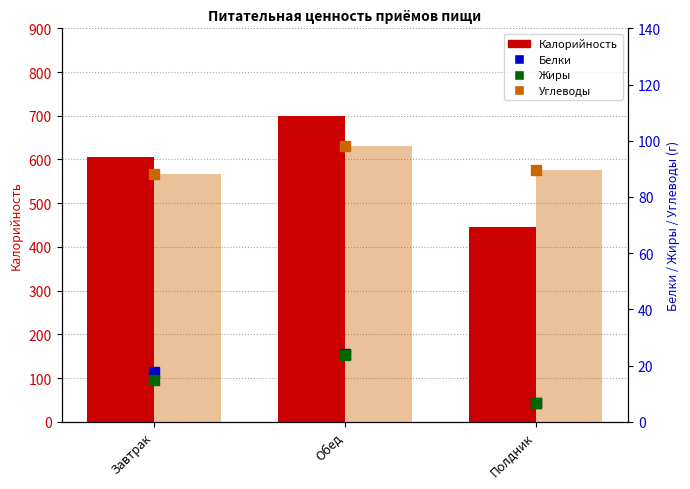

What are all the series names shown in the legend?

Калорийность, Белки, Жиры, Углеводы